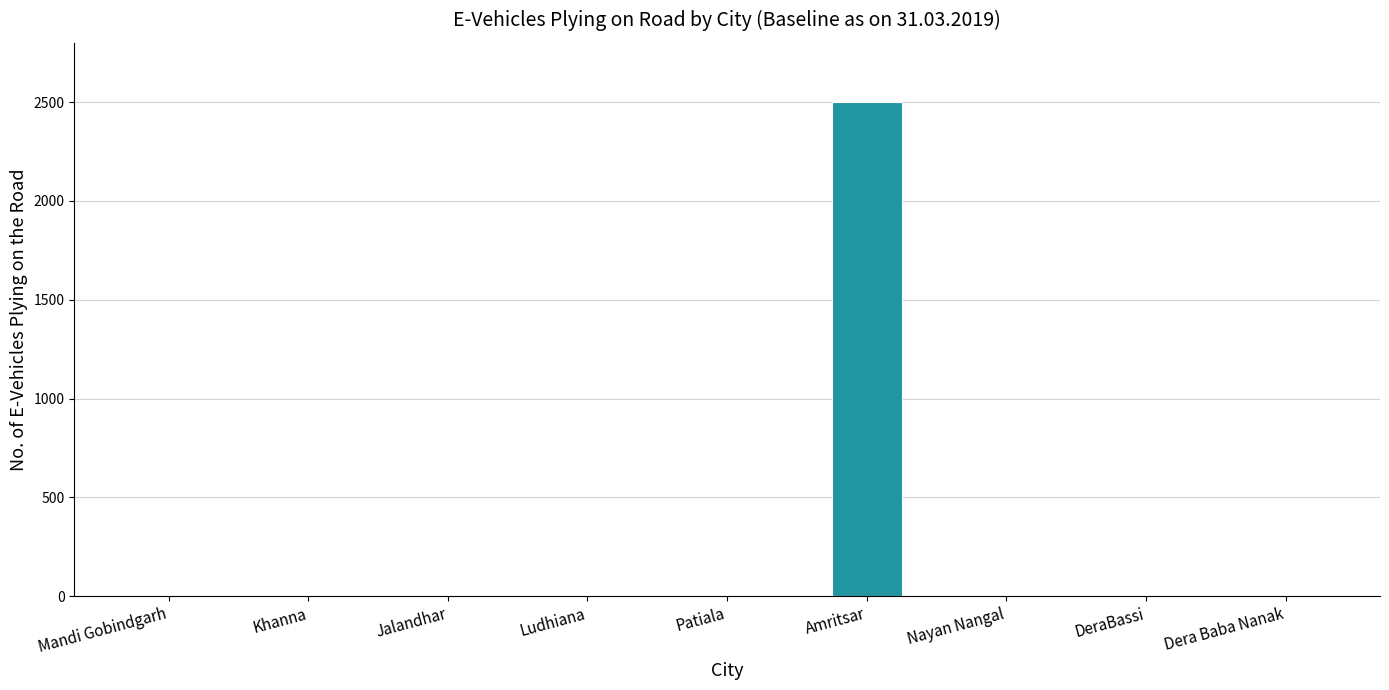

Which has a higher value, Dera Baba Nanak or Amritsar?

Amritsar